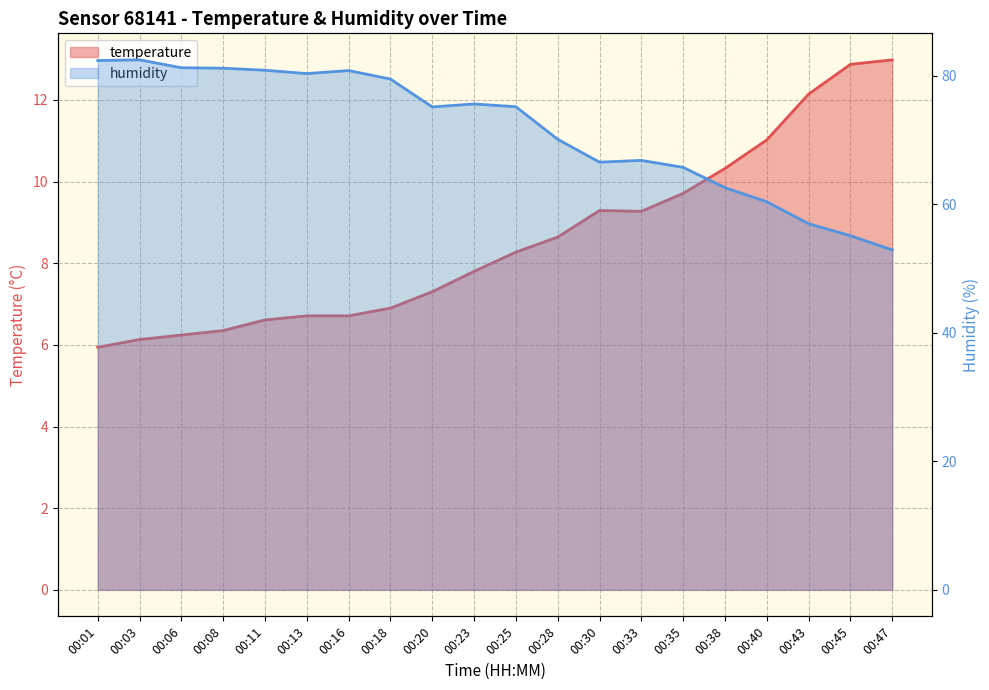

Is the value of humidity at 00:25 greater than the value of temperature at 00:16?

Yes